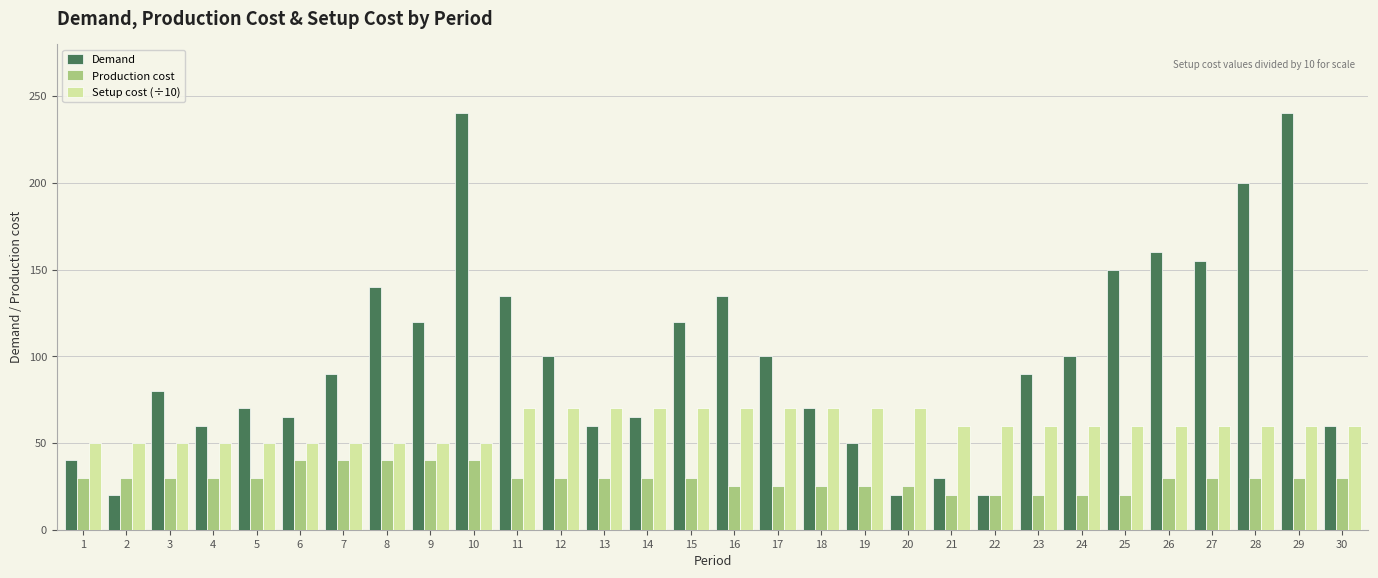

What is the sum of the Setup cost (÷10) values at 26 and 15?

130